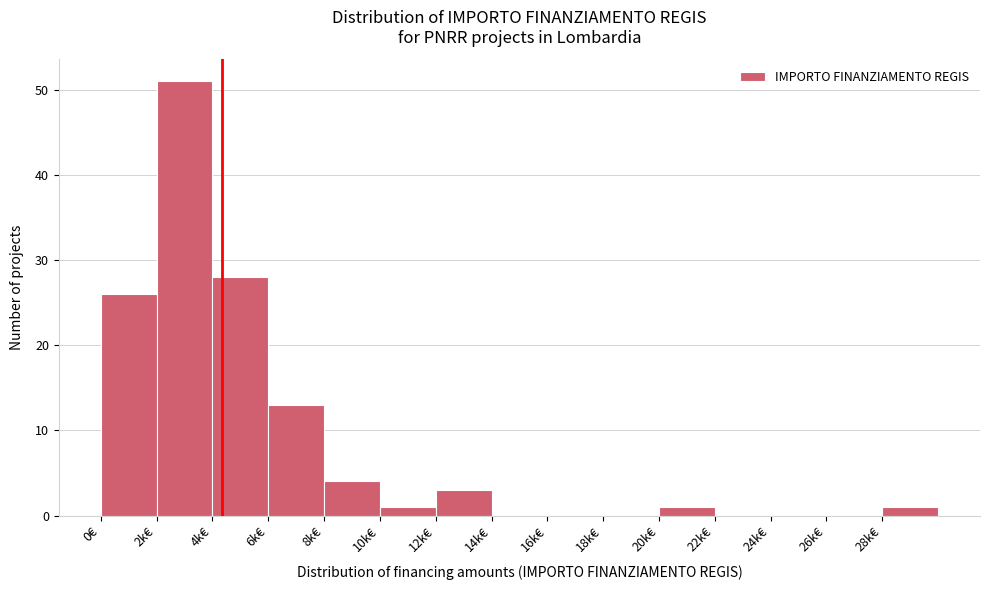

Reading right to left, transcribe all the data shown in this chart.

28k€=1	26k€=0	24k€=0	22k€=0	20k€=1	18k€=0	16k€=0	14k€=0	12k€=3	10k€=1	8k€=4	6k€=13	4k€=28	2k€=51	0€=26